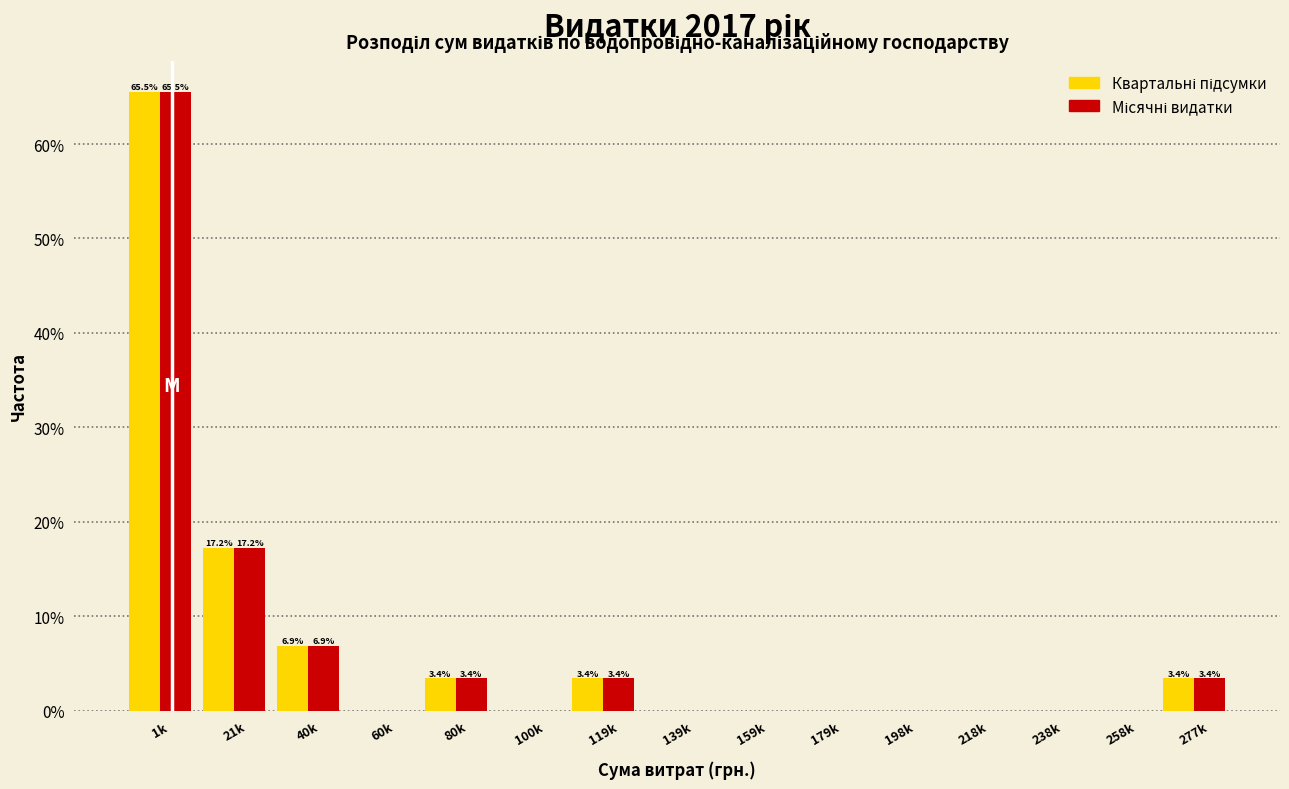

At which category is the sum across all series the highest?

1k